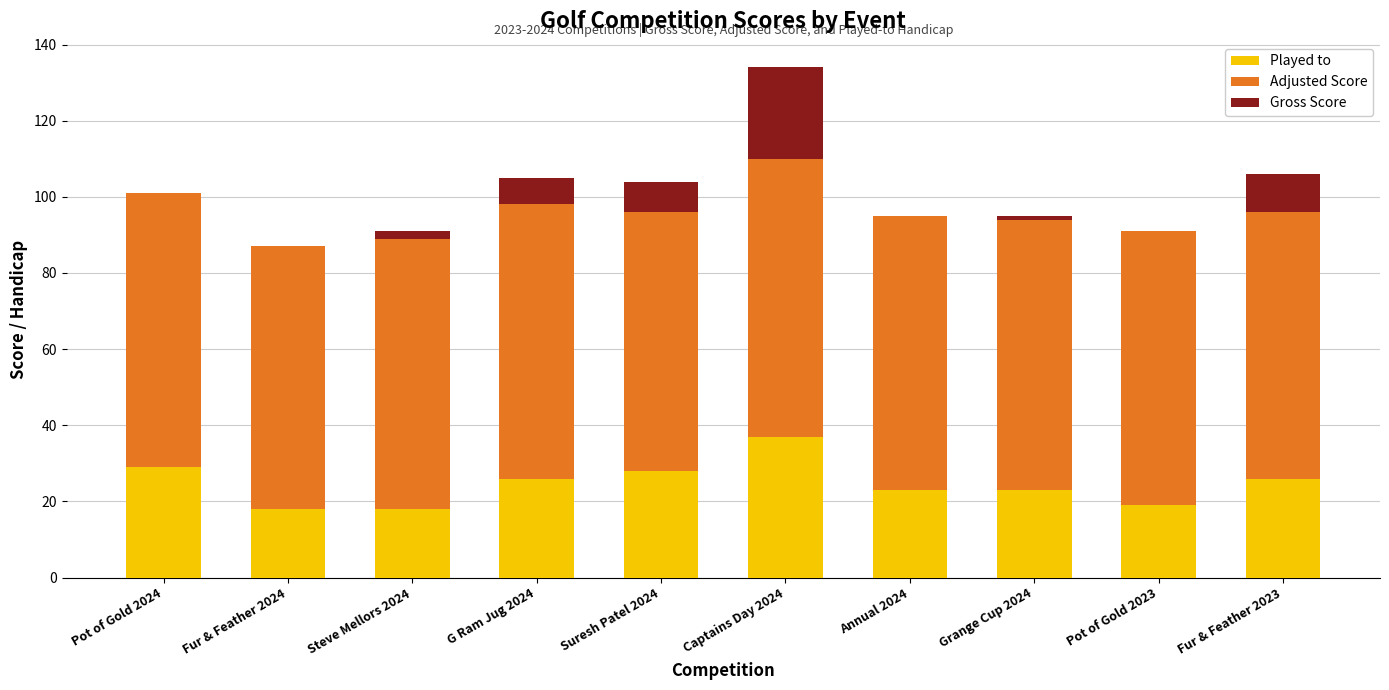

True or false: Played to has a value of 37 at Captains Day 2024.

True